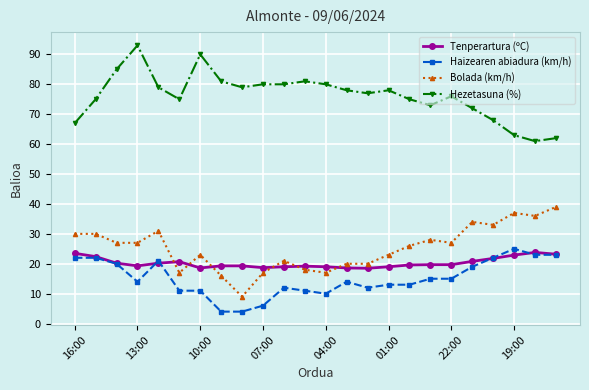

What is the lowest value of the Hezetasuna (%) series?

61.0